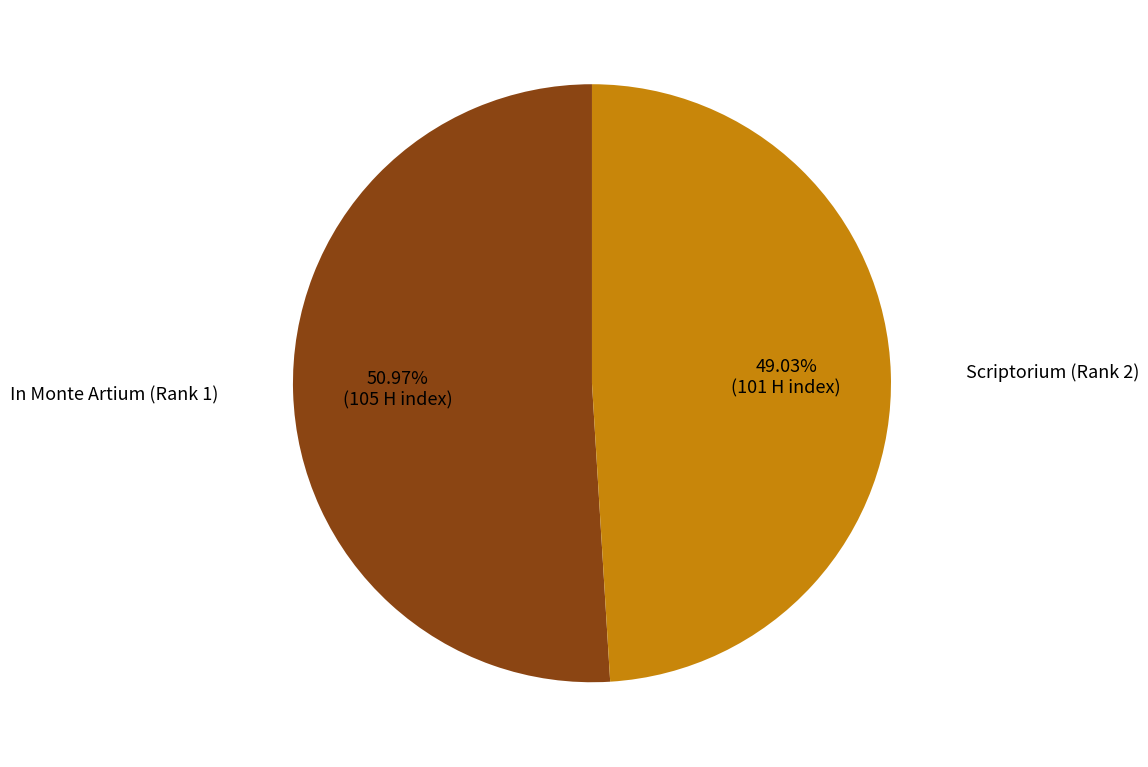

Which slice is the smallest?

Scriptorium (Rank 2)